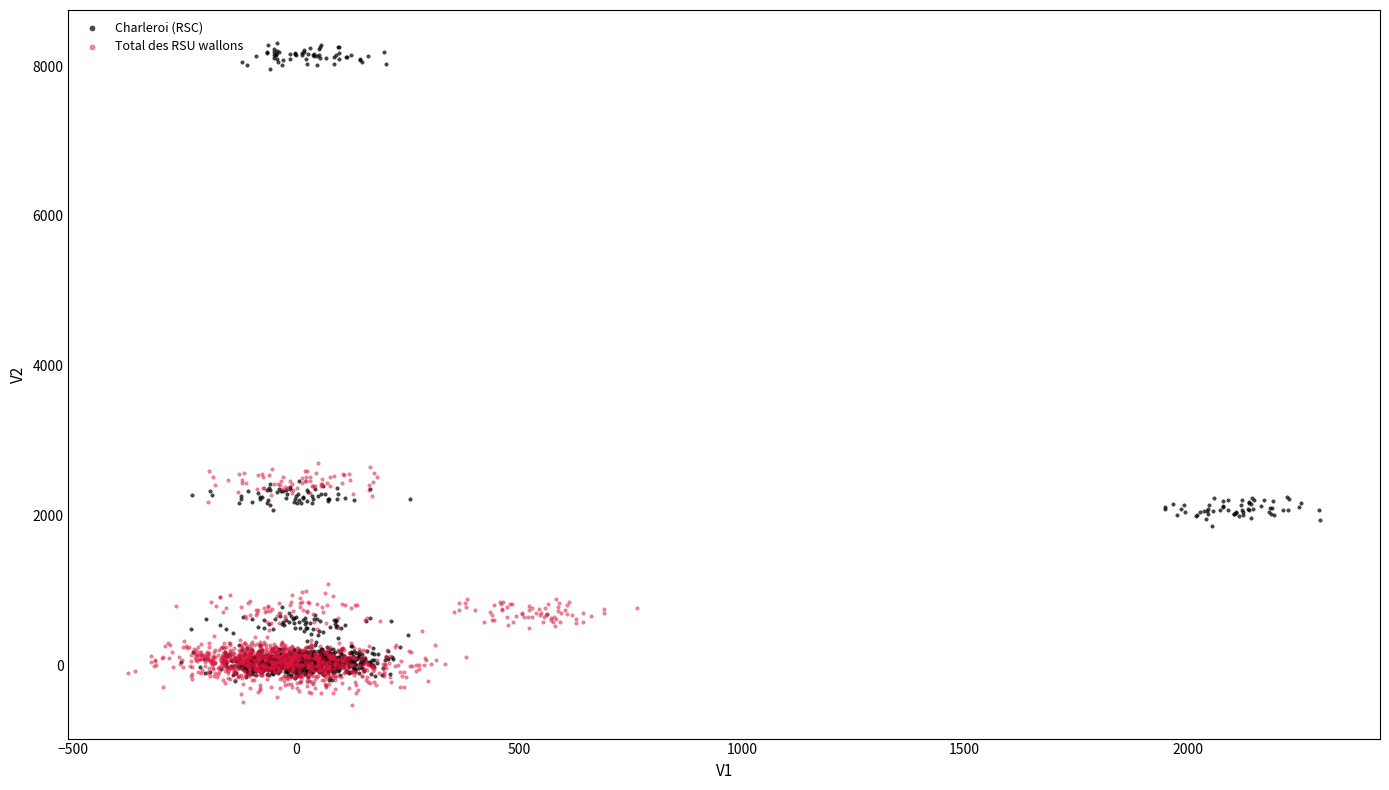

Which series has the largest Y range (max minus min)?

Charleroi (RSC)